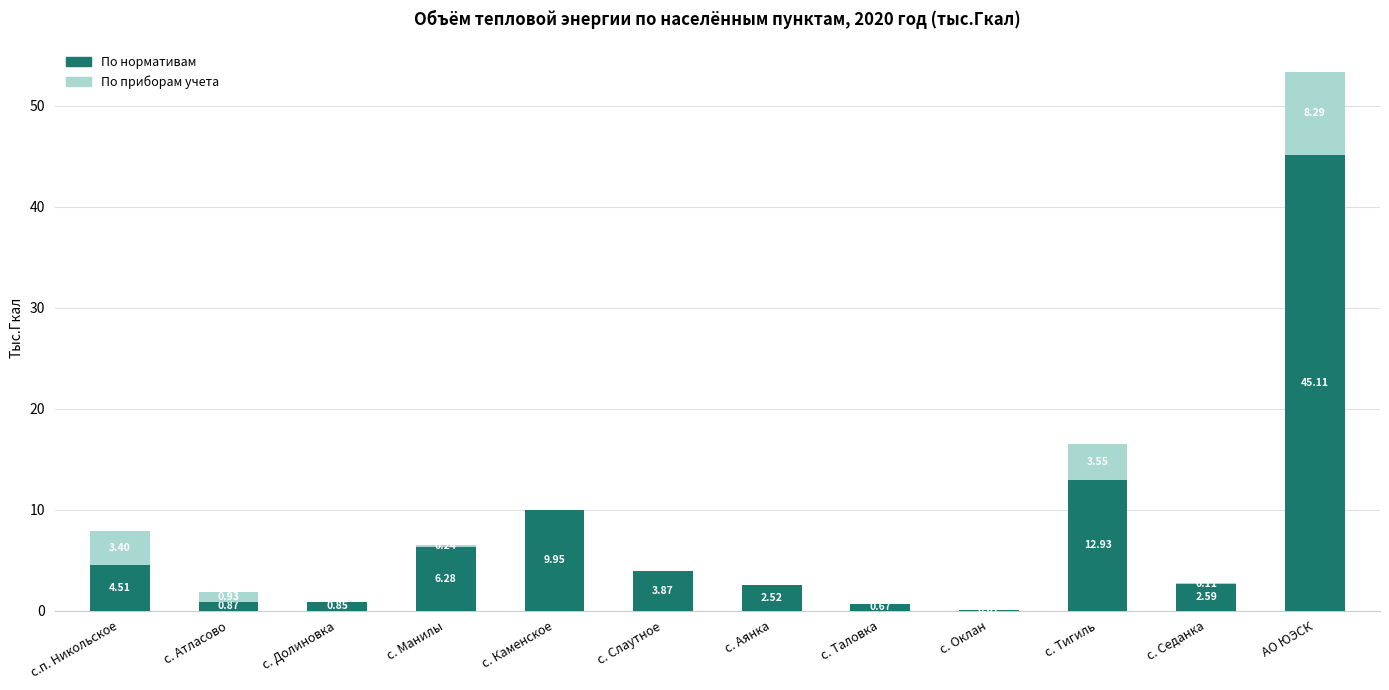

What is the sum of the По нормативам values at с.п. Никольское and с. Тигиль?

17.4